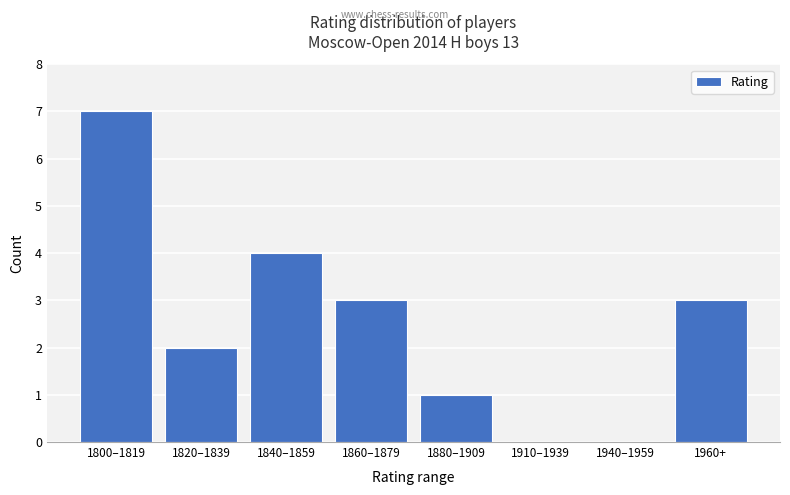

Reading left to right, list all the values displayed in this chart.

1800–1819=7	1820–1839=2	1840–1859=4	1860–1879=3	1880–1909=1	1910–1939=0	1940–1959=0	1960+=3